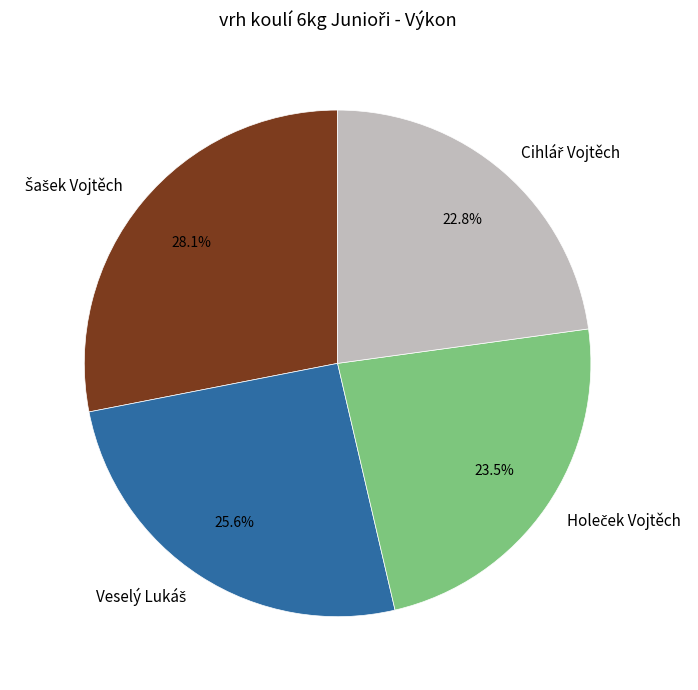

Is there a majority slice in this chart?

No